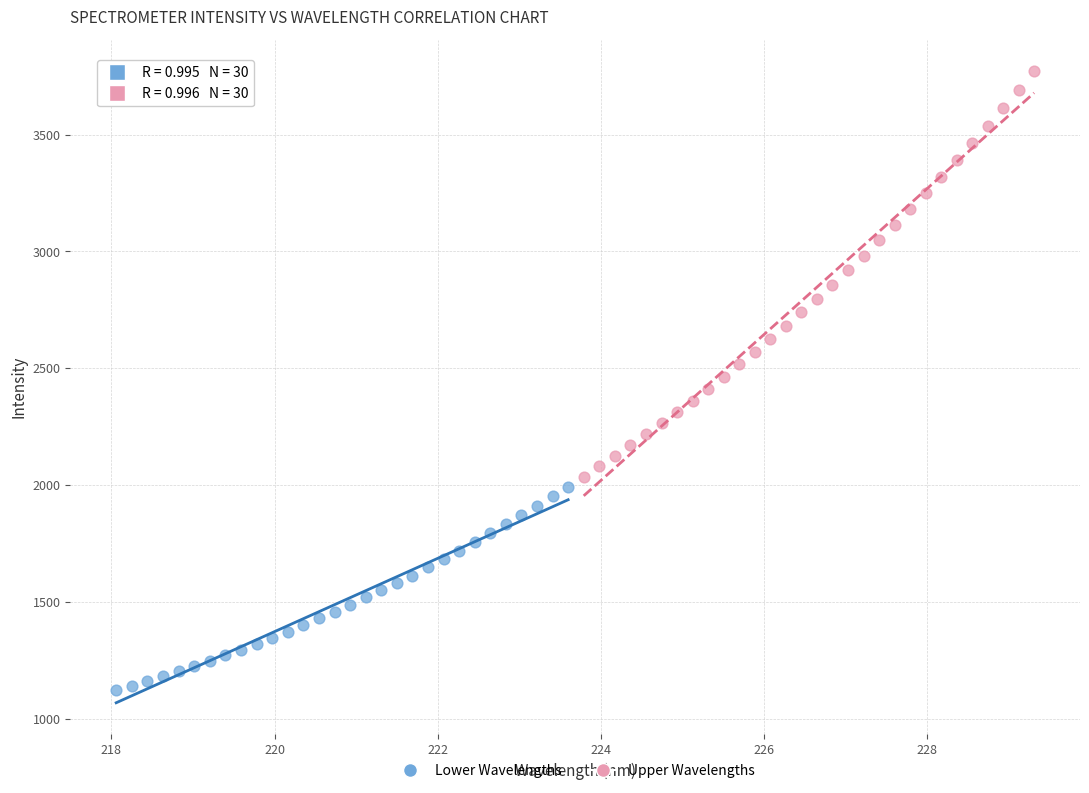

Which series has the largest Y range (max minus min)?

Upper Wavelengths